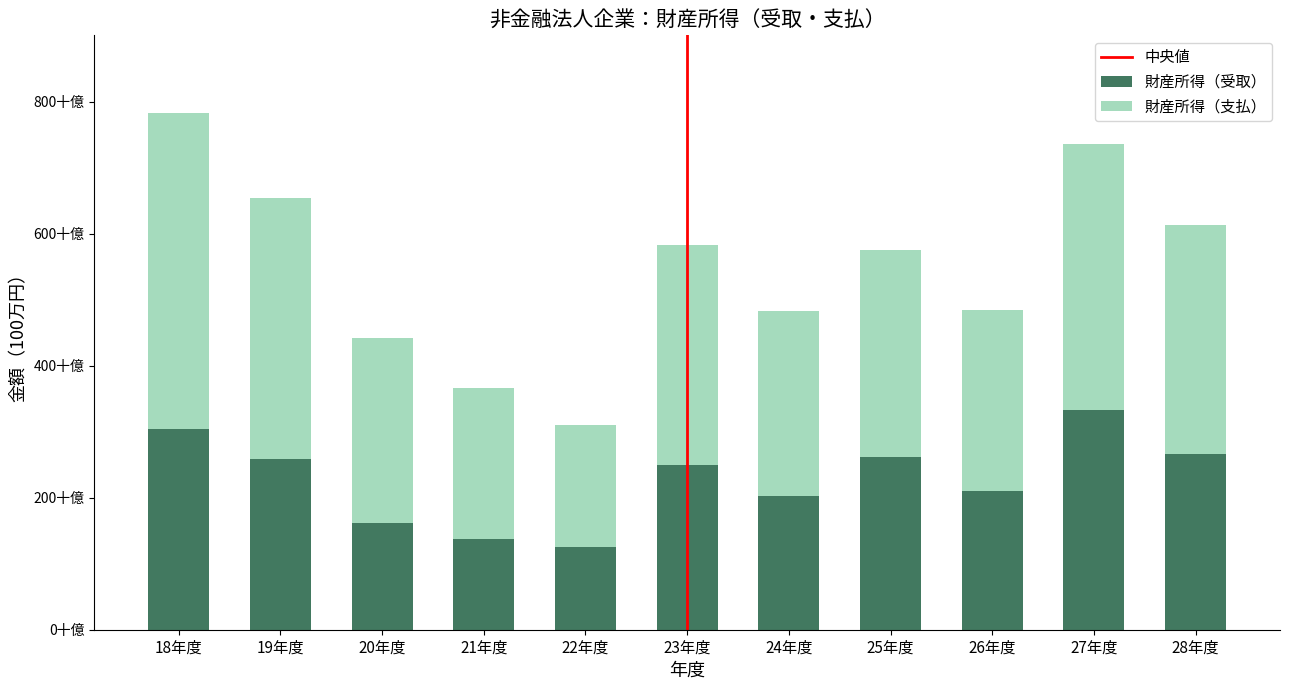

What is the difference between the maximum and second lowest values in the 財産所得（支払） series?

250767